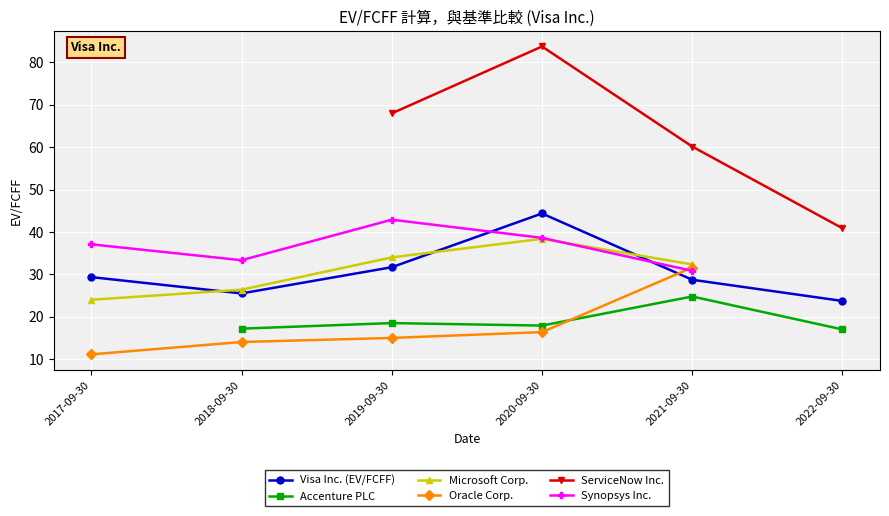

What is the average value of the Visa Inc. (EV/FCFF) series?

30.5